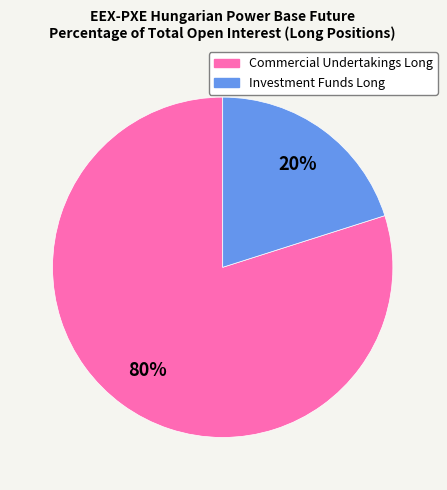

Is there a majority slice in this chart?

Yes